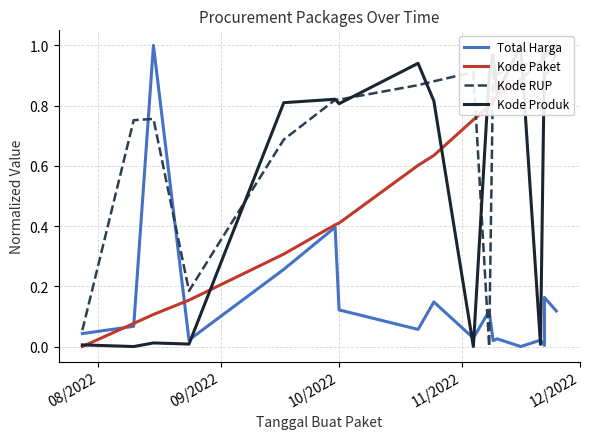

What is the difference between the maximum and minimum values in the Kode RUP series?

1.0